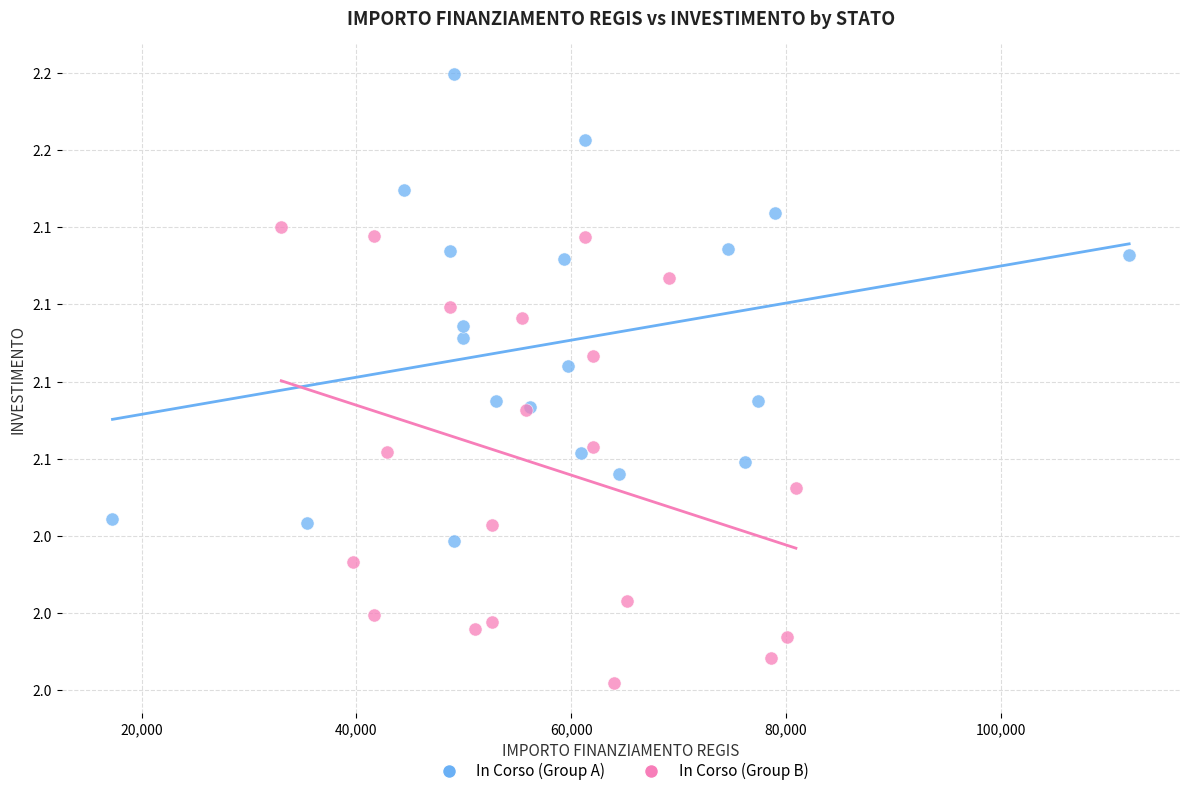

Which series contains the lowest Y value?

In Corso (Group B)